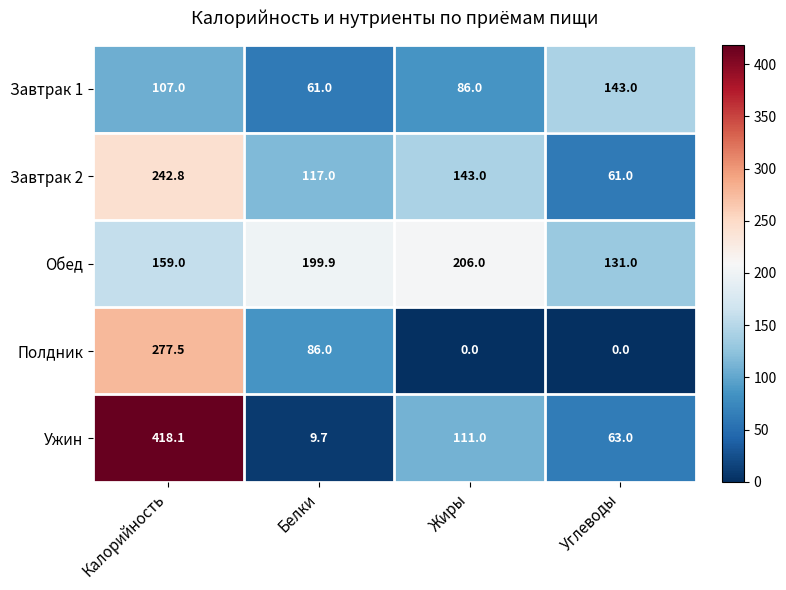

What is the difference between the second highest and minimum values in the Ужин series?

101.3